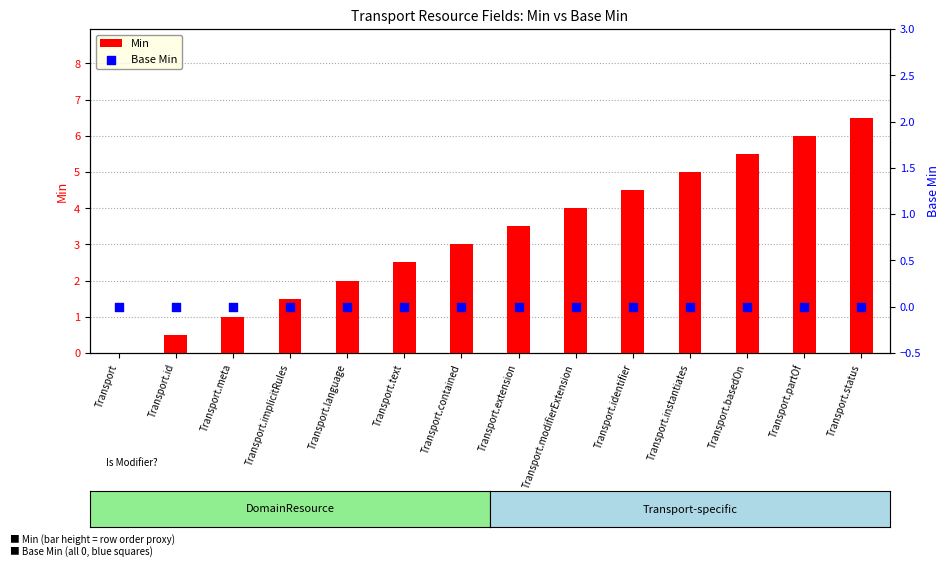

What are all the series names shown in the legend?

Min, Base Min